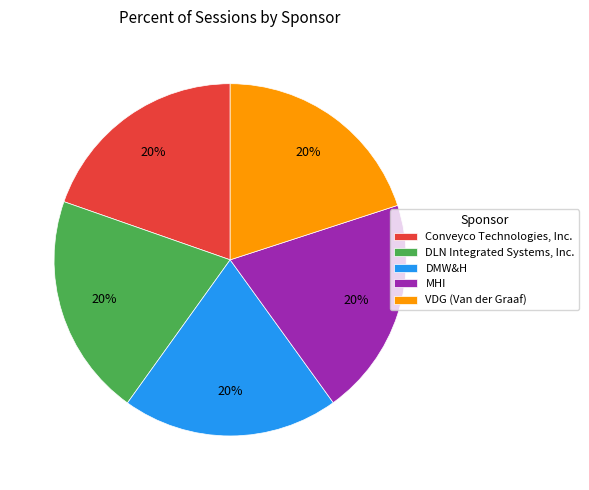

What is the ratio of the value at DMW&H to the value at Conveyco Technologies, Inc.?

1.0